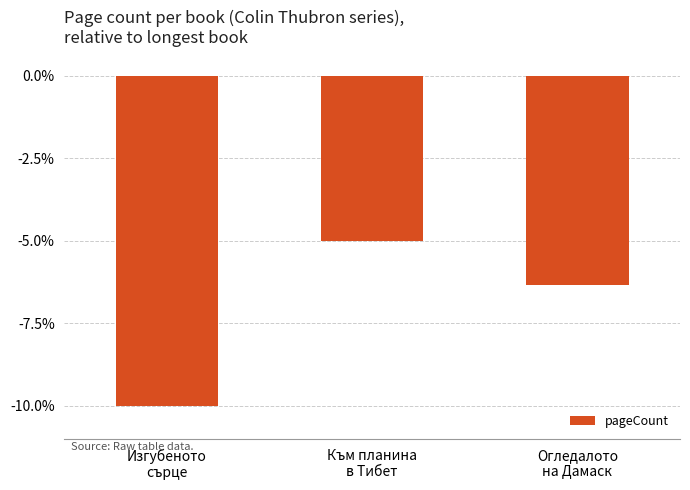

How many values are below -6?

2